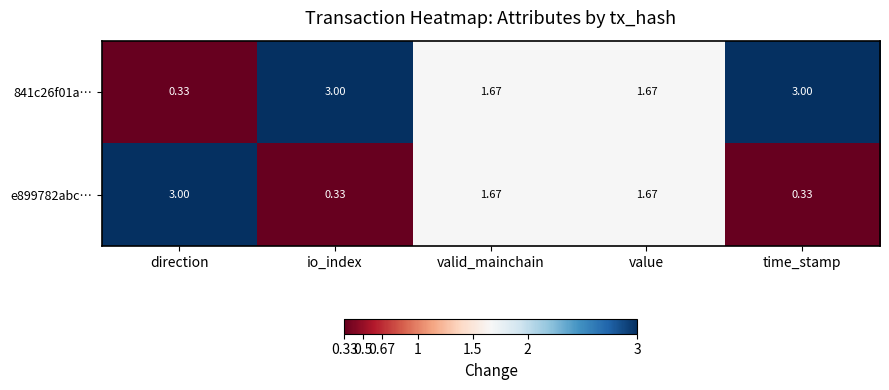

Where is 841c26f01a… nearest to the value 1?

direction